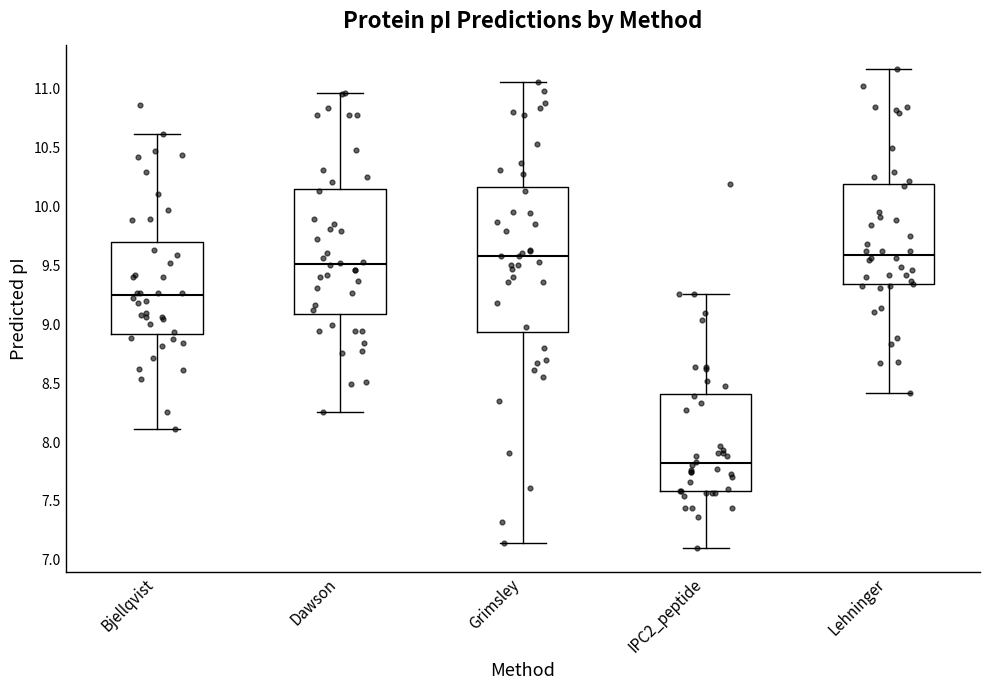

Which box is the tallest, from its lower edge to its upper edge?

Grimsley